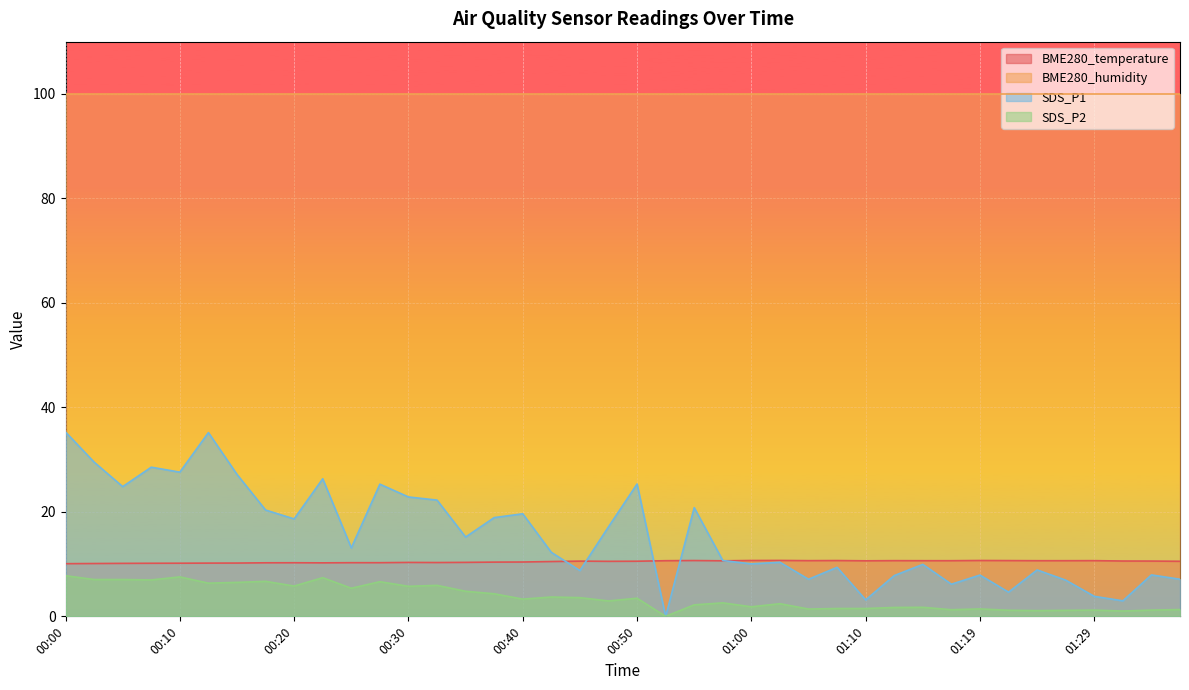

Does the chart display data point markers on the line(s)?

No